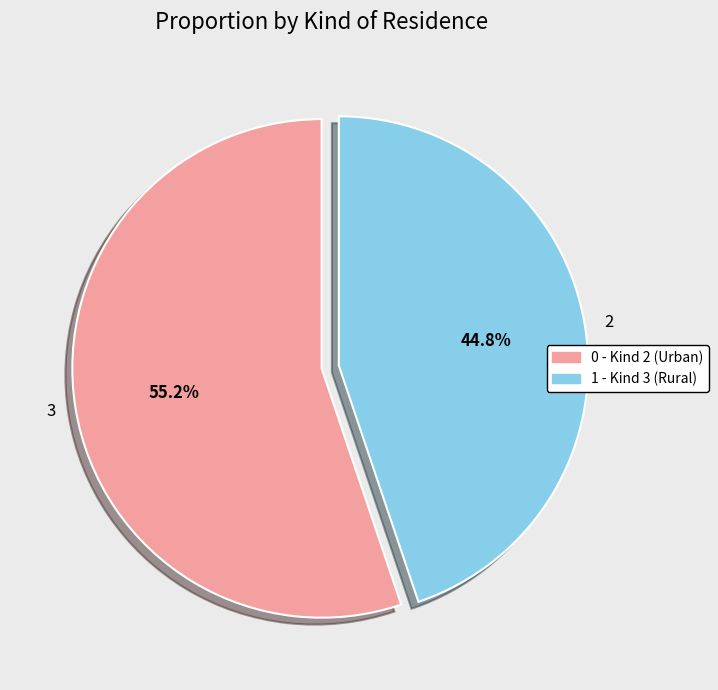

How many slices are in this pie chart?

2